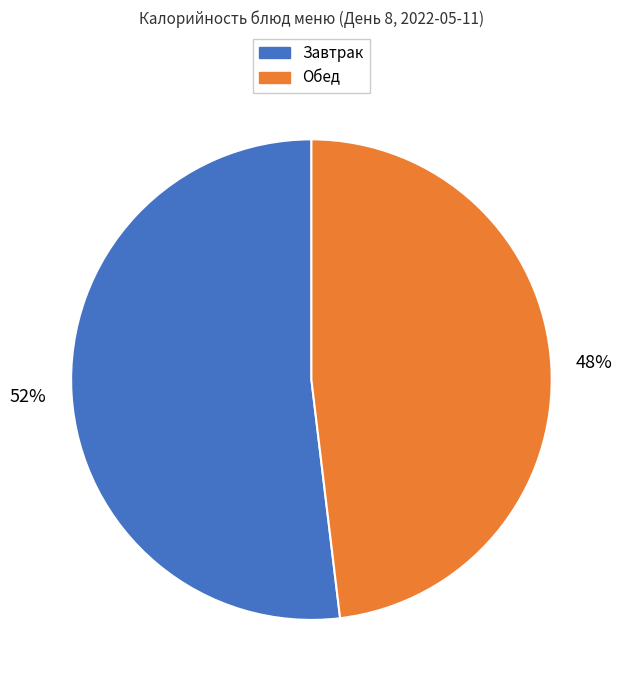

Is the sum of Обед and Завтрак greater than half?

Yes